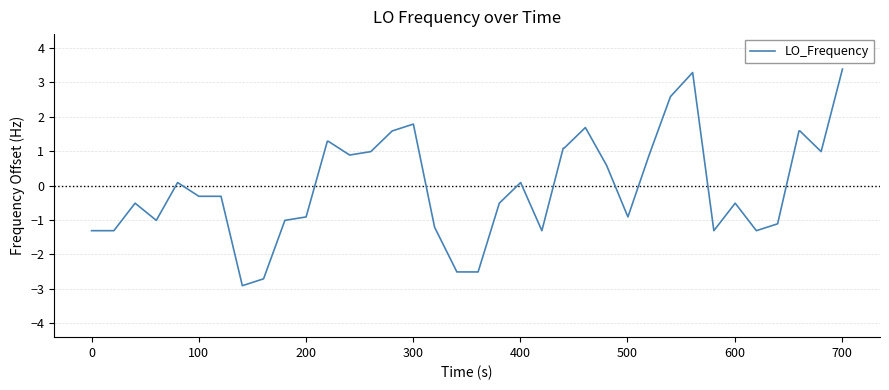

What is the difference between the maximum and minimum values?

6.3